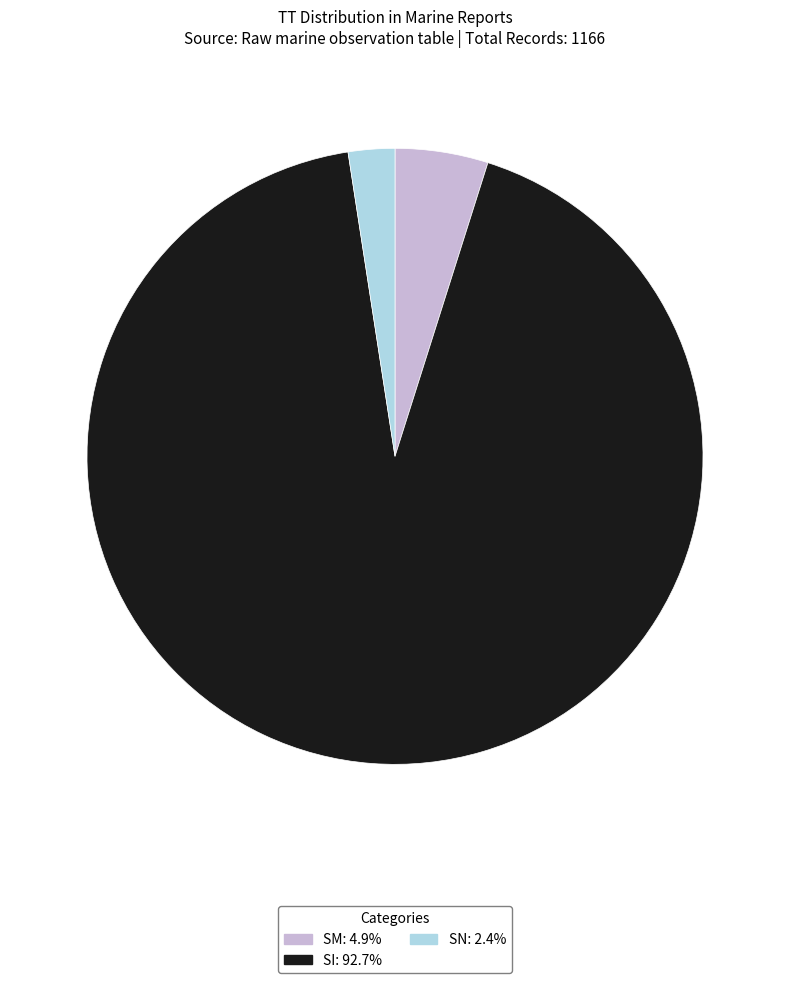

Does any single category account for the majority?

Yes